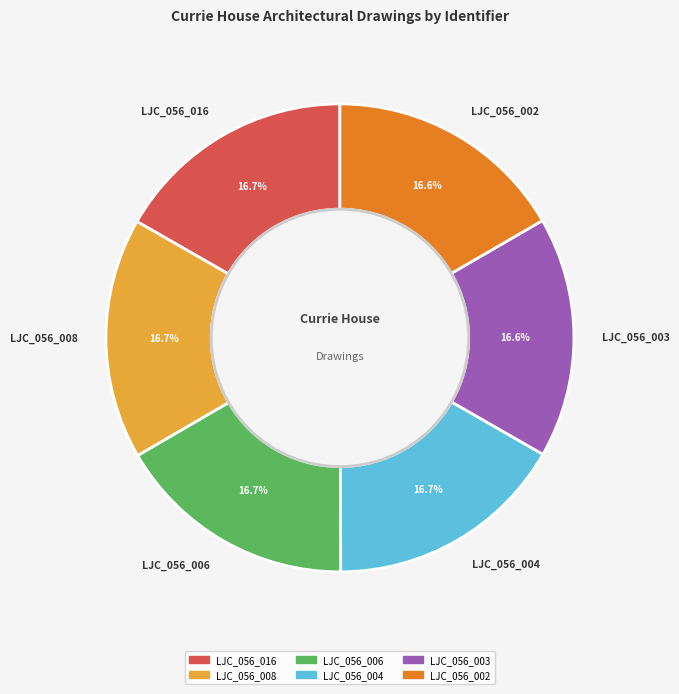

The LJC_056_003 slice represents 17% of the pie. True or false?

True